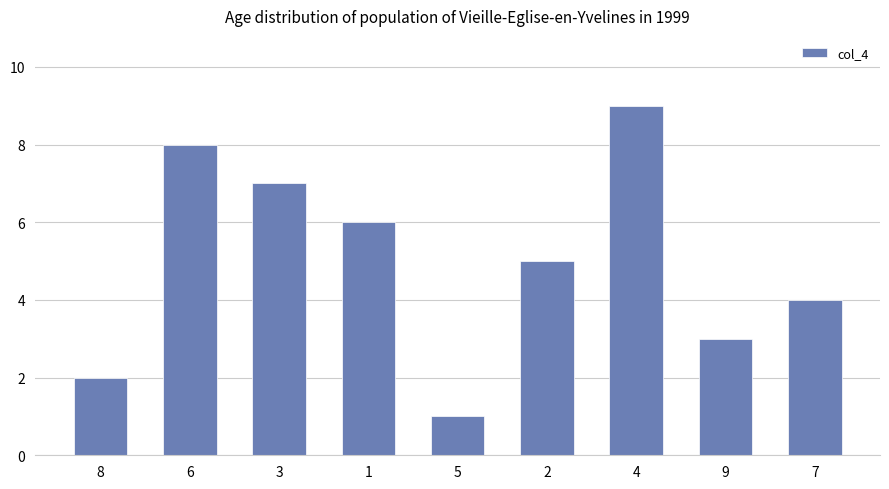

Where is the data nearest to the value 5?

2